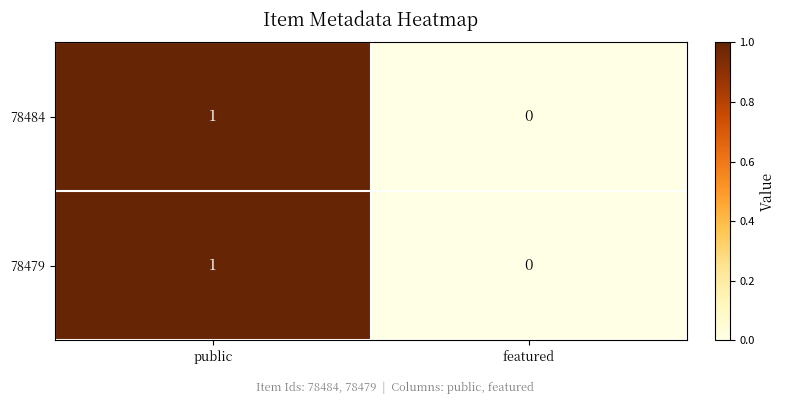

How many categories are shown in the chart?

2